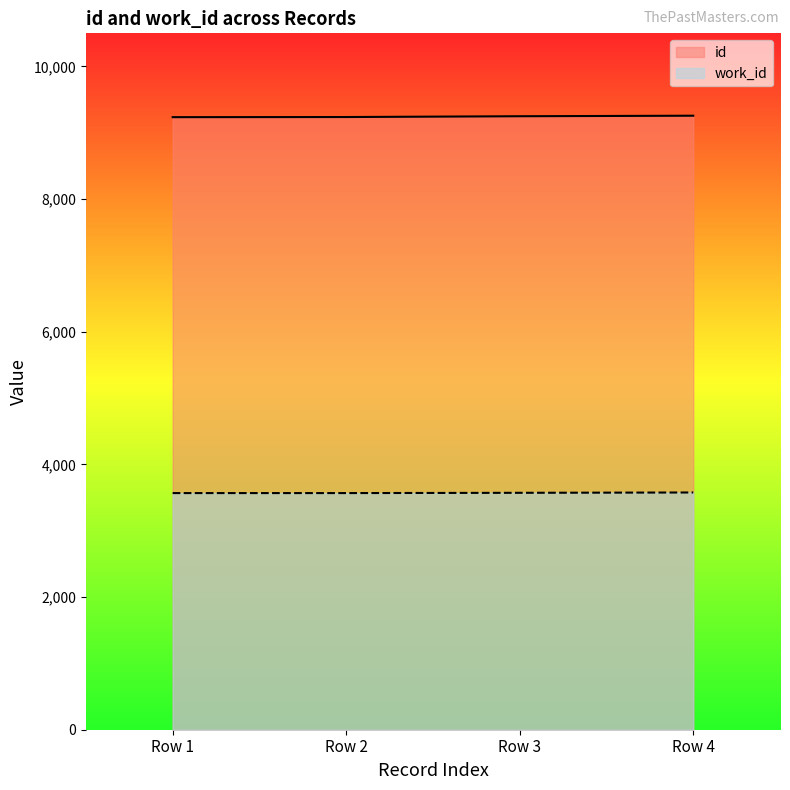

True or false: work_id has more than 0 points higher than both neighbors.

False